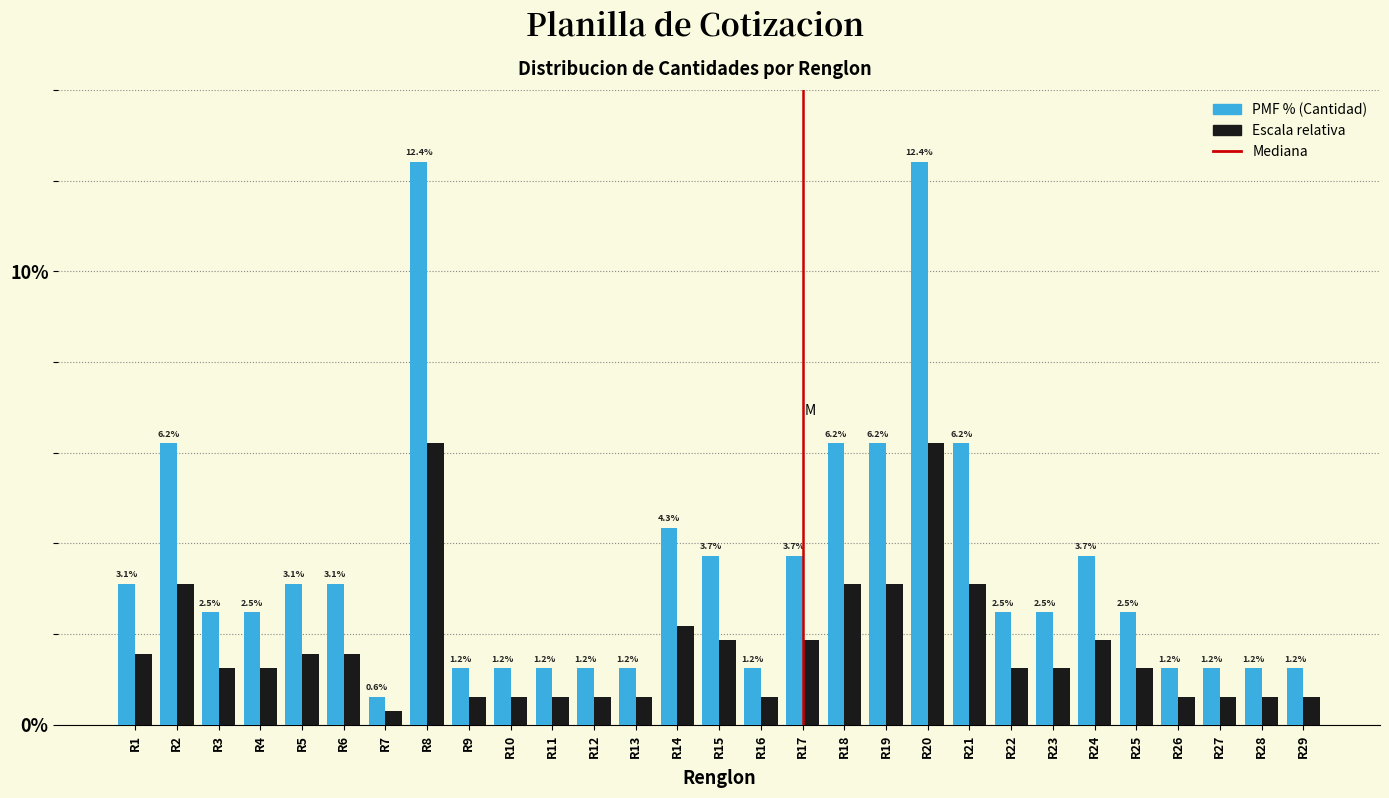

What is the maximum value shown in the chart?

12.4